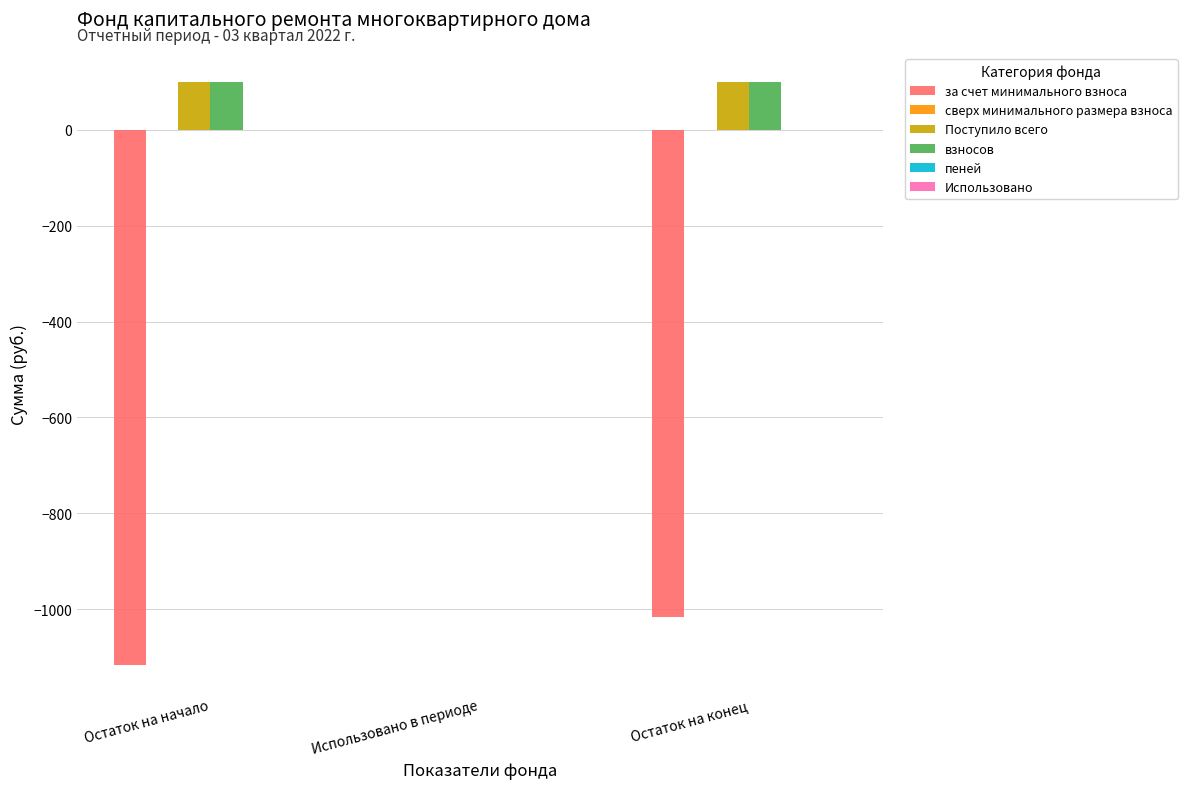

What is the maximum value shown in the chart?

100.1